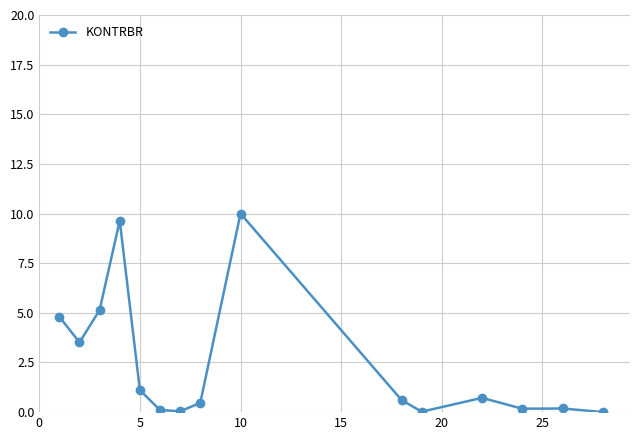

Is this an area chart (filled region under the line)?

No